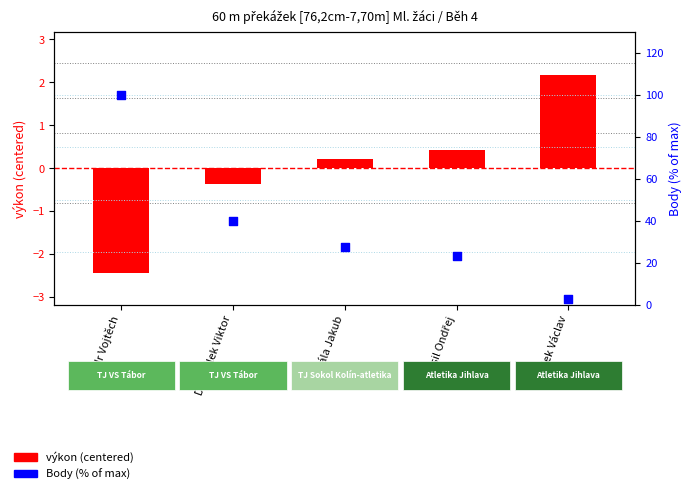

Which series contains the highest Y value?

Body (%)